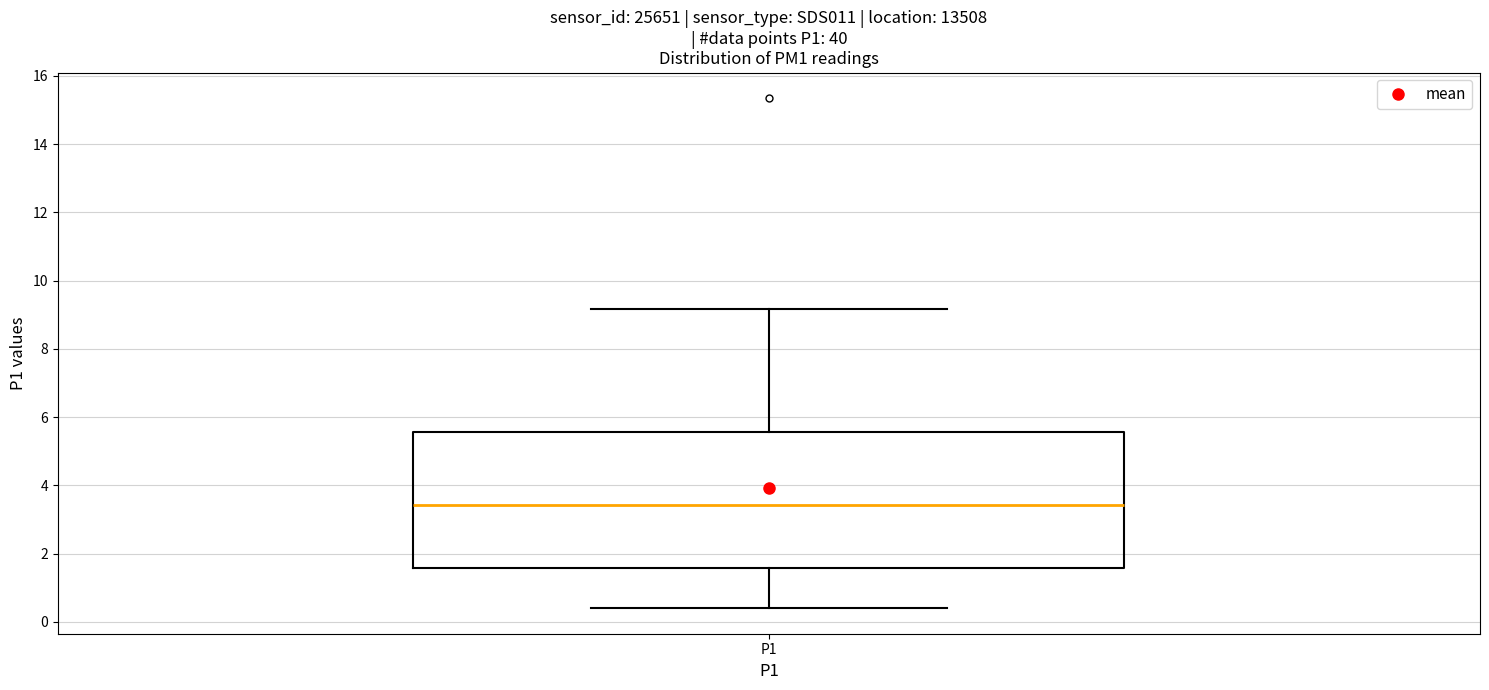

Read this box plot against the y-axis: the position of the median line, the range covered by the box, and the ends of both whiskers. The values are not printed on the chart, so give them approximately, as read against the axis.

median 3.4, box 1.6 to 5.6, whiskers 0.4 to 9.2